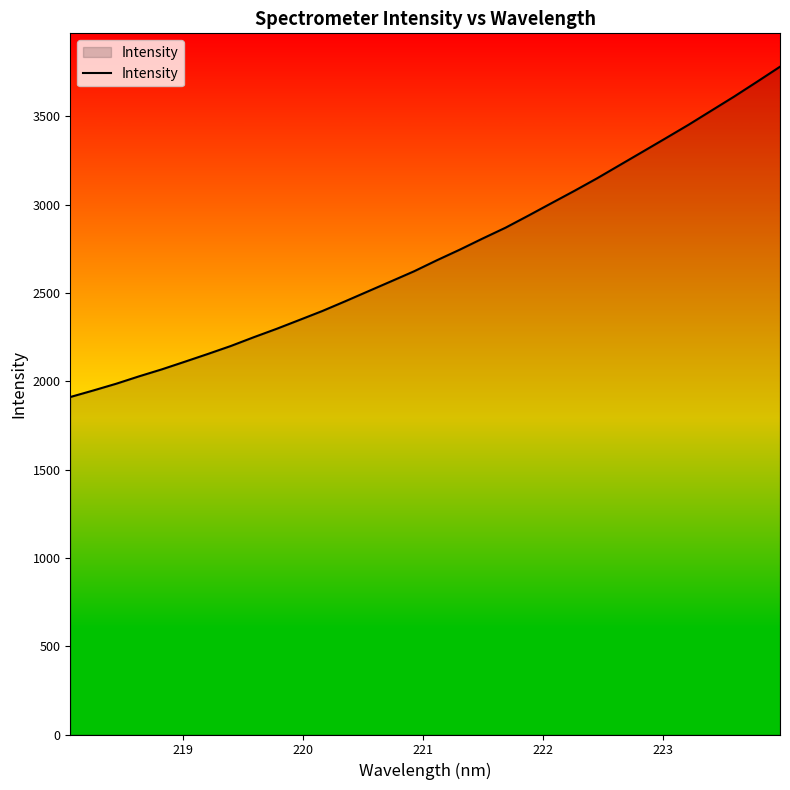

What is the maximum value shown in the chart?

3781.7